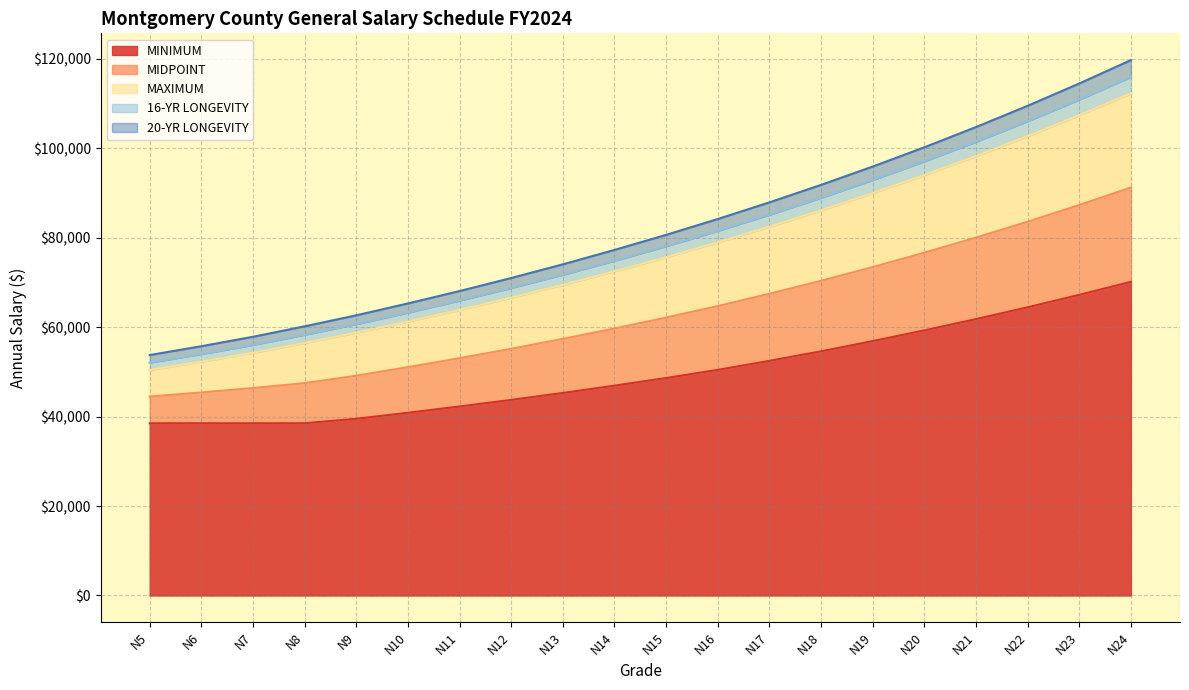

At which label is 20-YR LONGEVITY closest to 86717?

N17